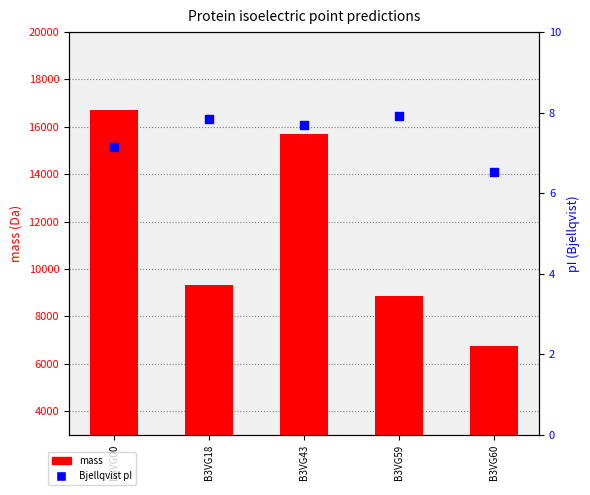

Is the value of mass at B3VG00 greater than the value of Bjellqvist pI at B3VG18?

Yes